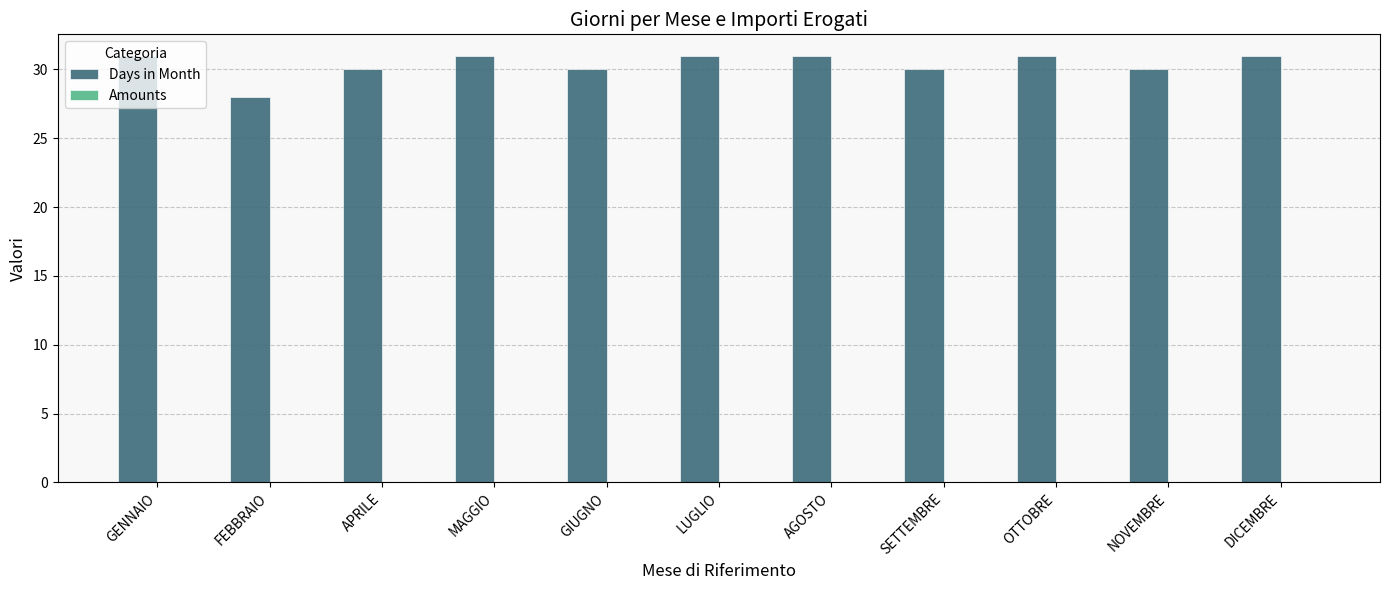

How many bars are there in total?

11